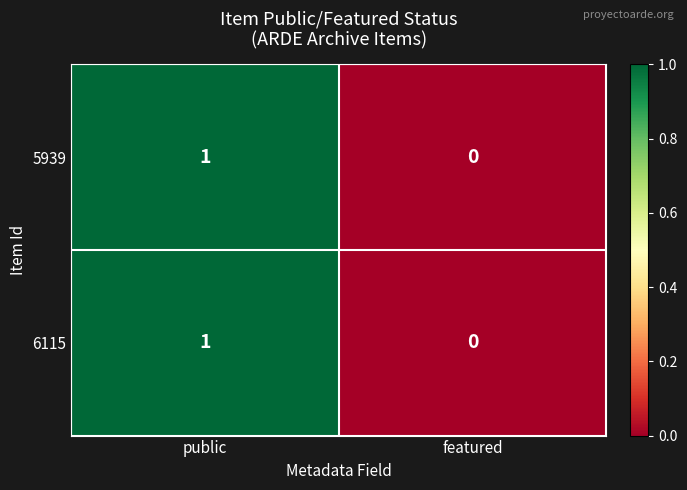

What is the total value across all series at public?

2